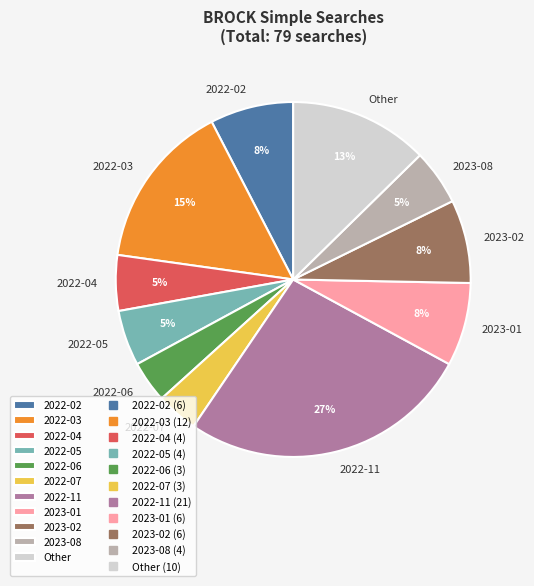

The 2022-05 slice represents 1% of the pie. True or false?

False